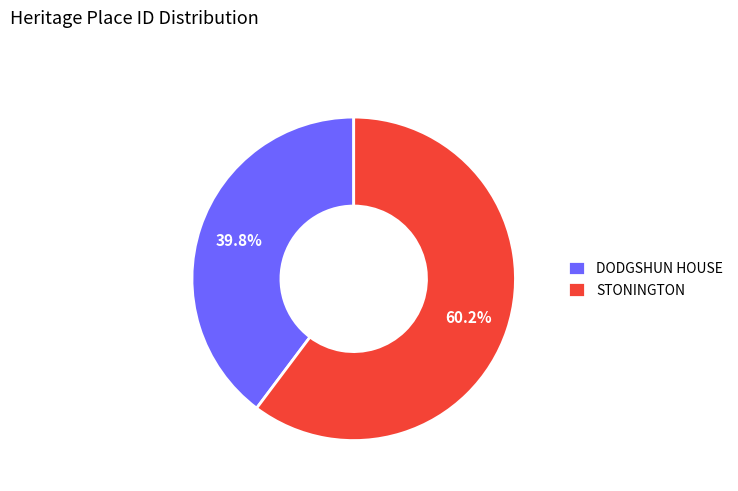

To the nearest percent, what is the combined percentage of STONINGTON and DODGSHUN HOUSE?

100%